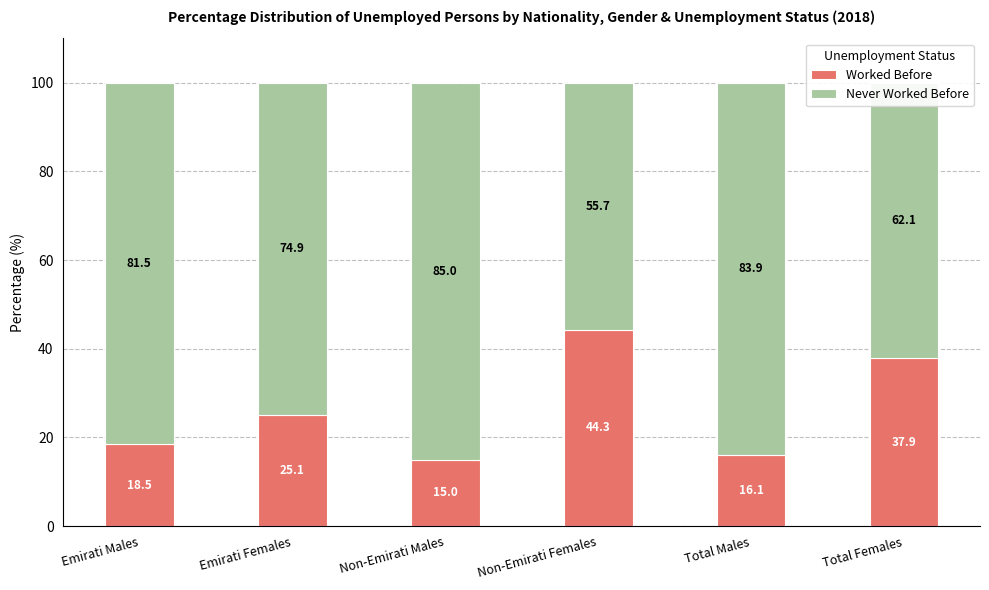

What is the total value across all series at Total Males?

100.0